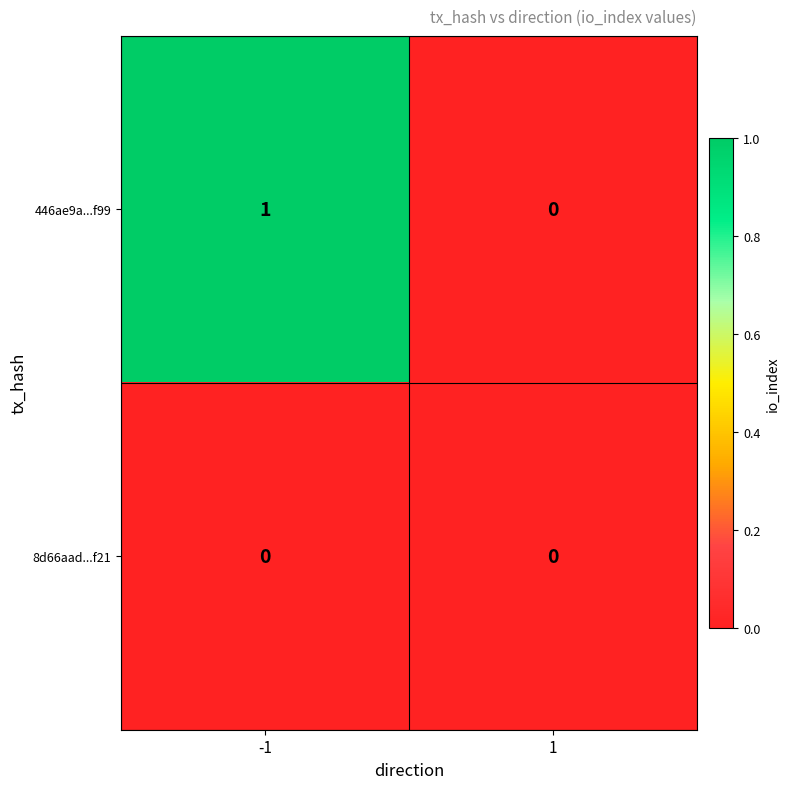

Which series has the largest total across all categories?

446ae9a...f99